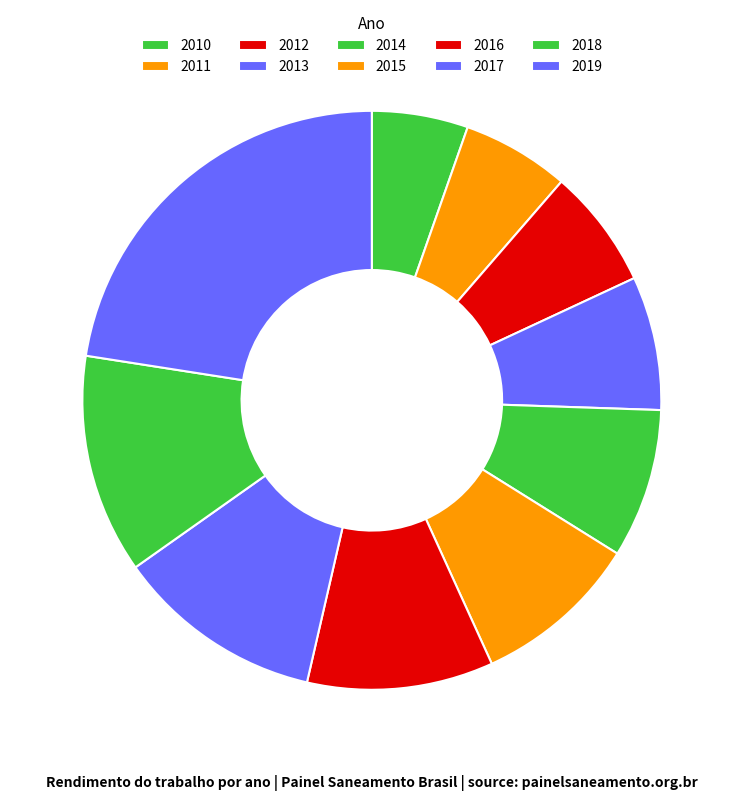

How many slices are in this pie chart?

10